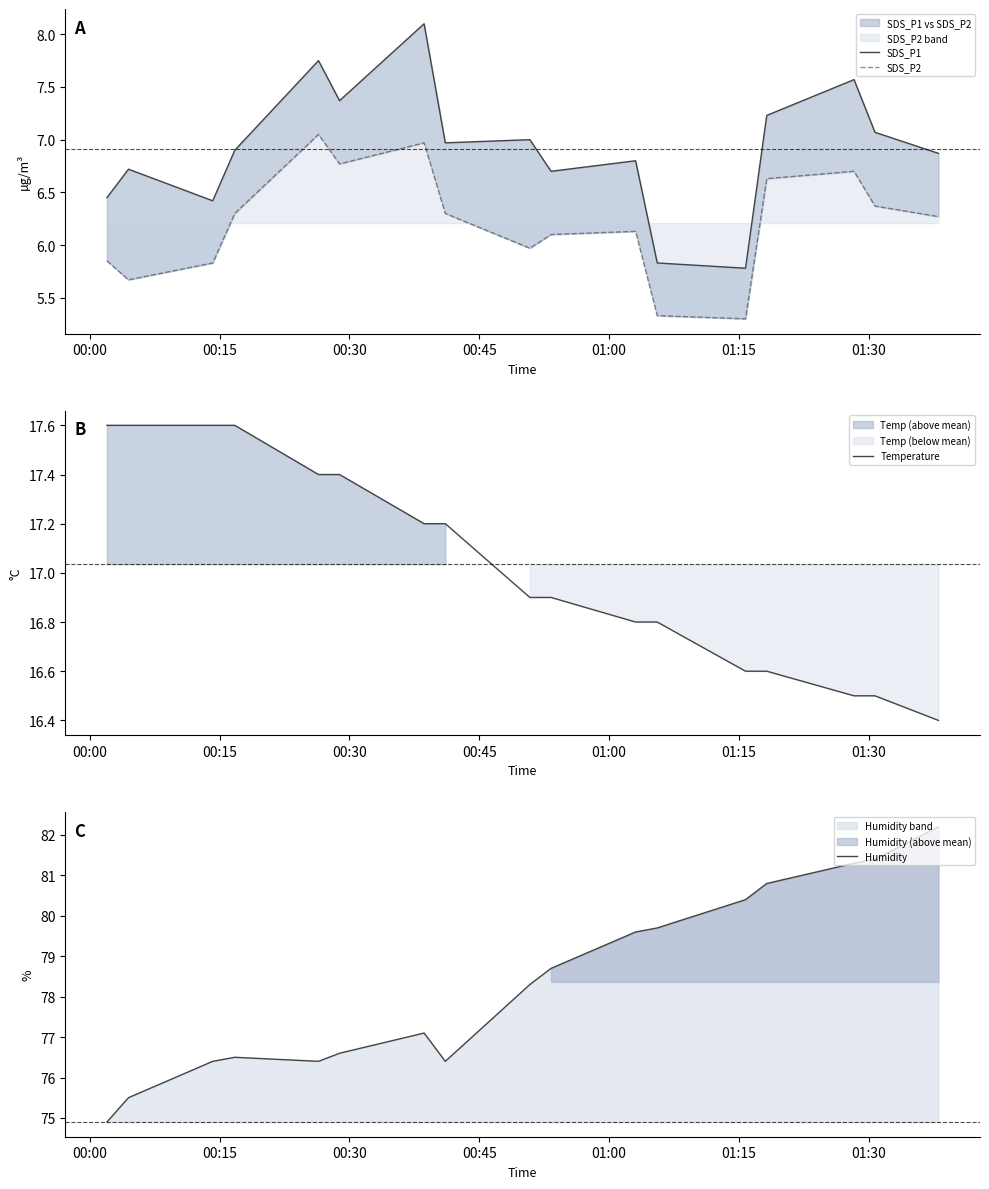

True or false: SDS_P1 and Temperature cross at least once.

False